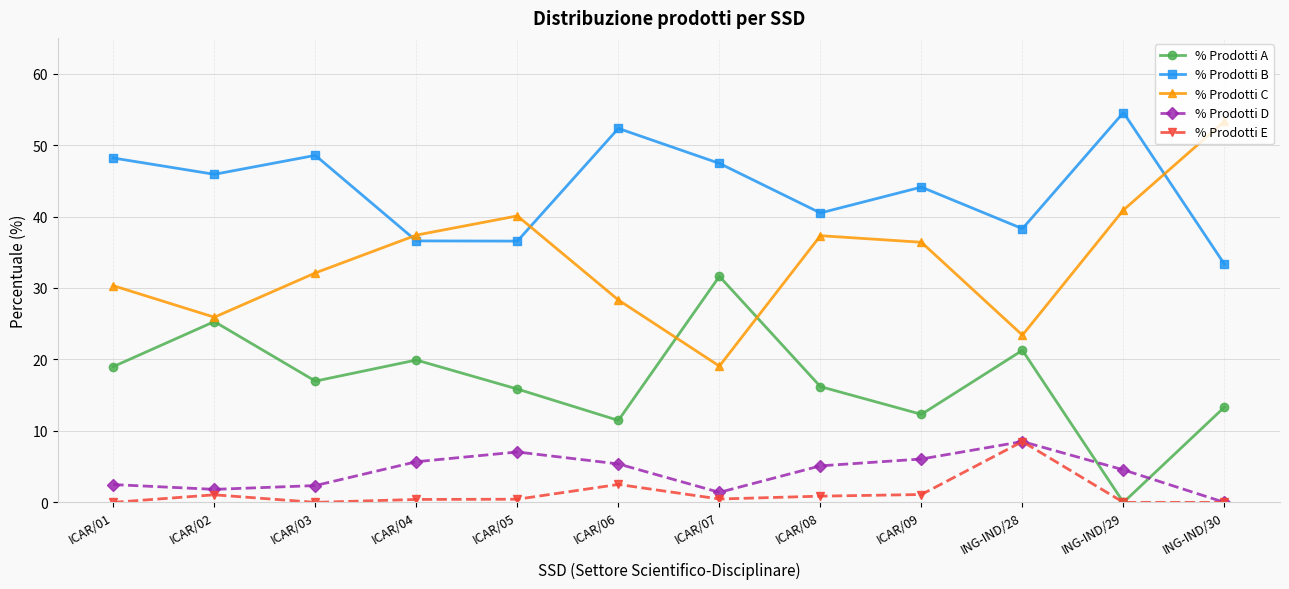

How many categories are shown in the chart?

12